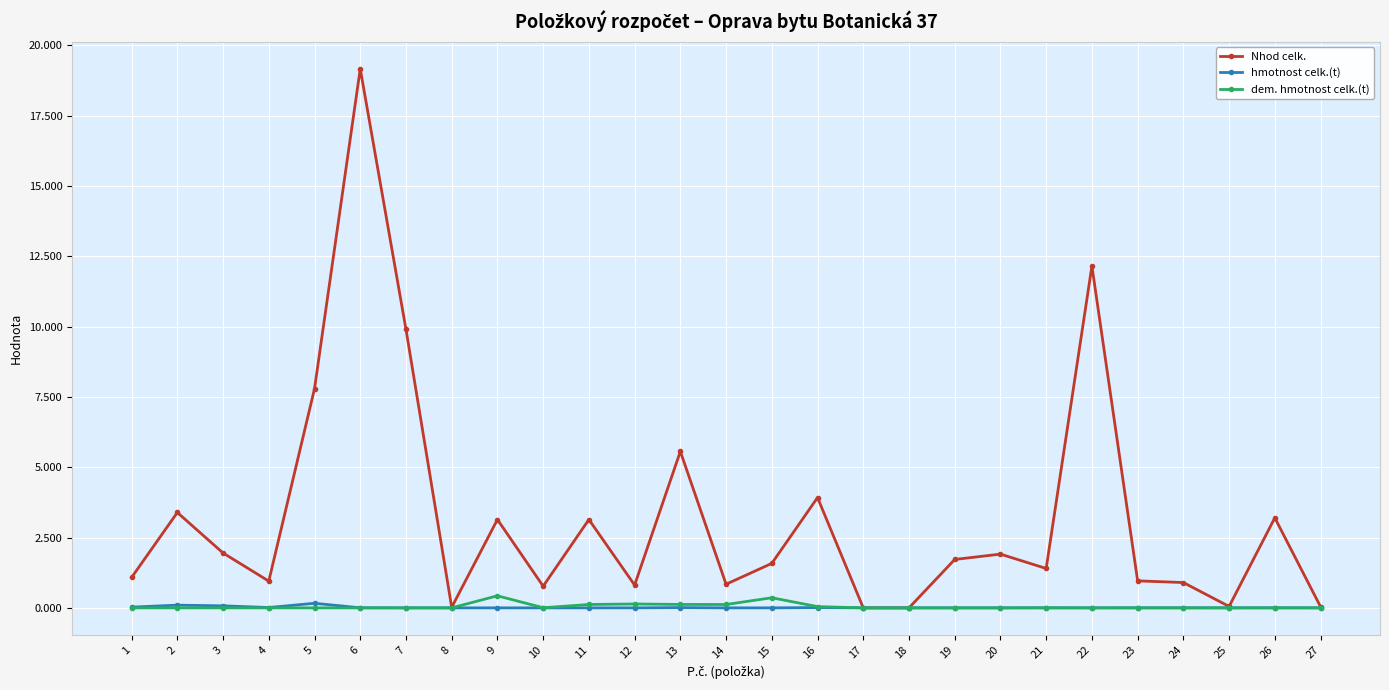

At how many categories does at least one series exceed 6?

4